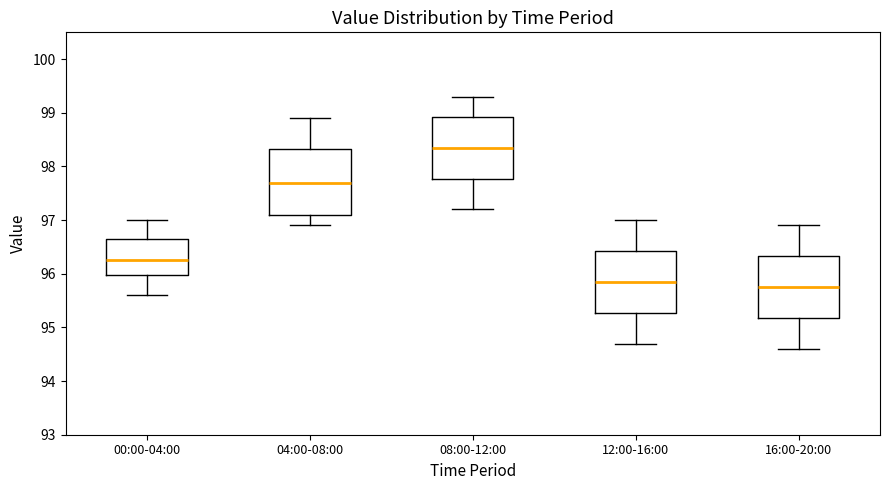

Reading left to right, transcribe this box plot: for each box, give where its median line is, the range the box spans, and where its two whiskers end, as read against the y-axis. The values are not printed on the chart, so give them approximately, as read against the axis.

00:00-04:00: median 96.3, box 96.0 to 96.7, whiskers 95.6 to 97.0
04:00-08:00: median 97.7, box 97.1 to 98.3, whiskers 96.9 to 98.9
08:00-12:00: median 98.4, box 97.8 to 98.9, whiskers 97.2 to 99.3
12:00-16:00: median 95.9, box 95.3 to 96.4, whiskers 94.7 to 97.0
16:00-20:00: median 95.8, box 95.2 to 96.3, whiskers 94.6 to 96.9